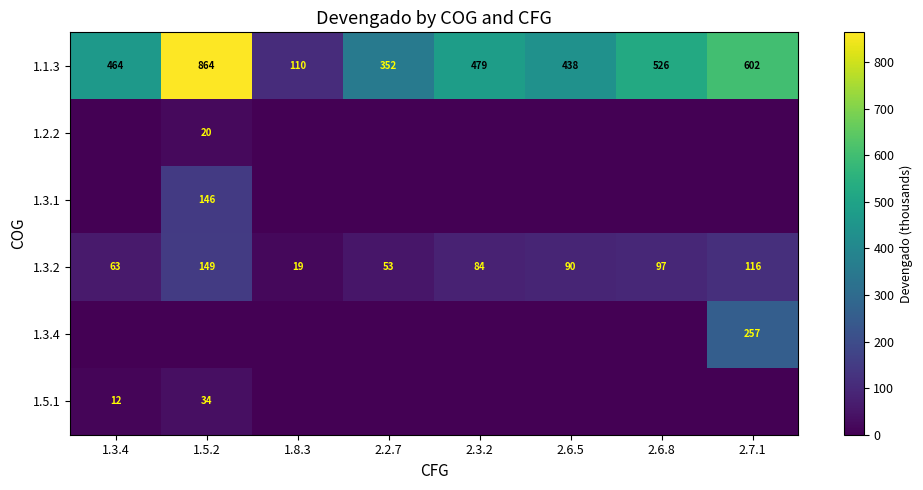

What is the highest value of the 1.1.3 series?

864